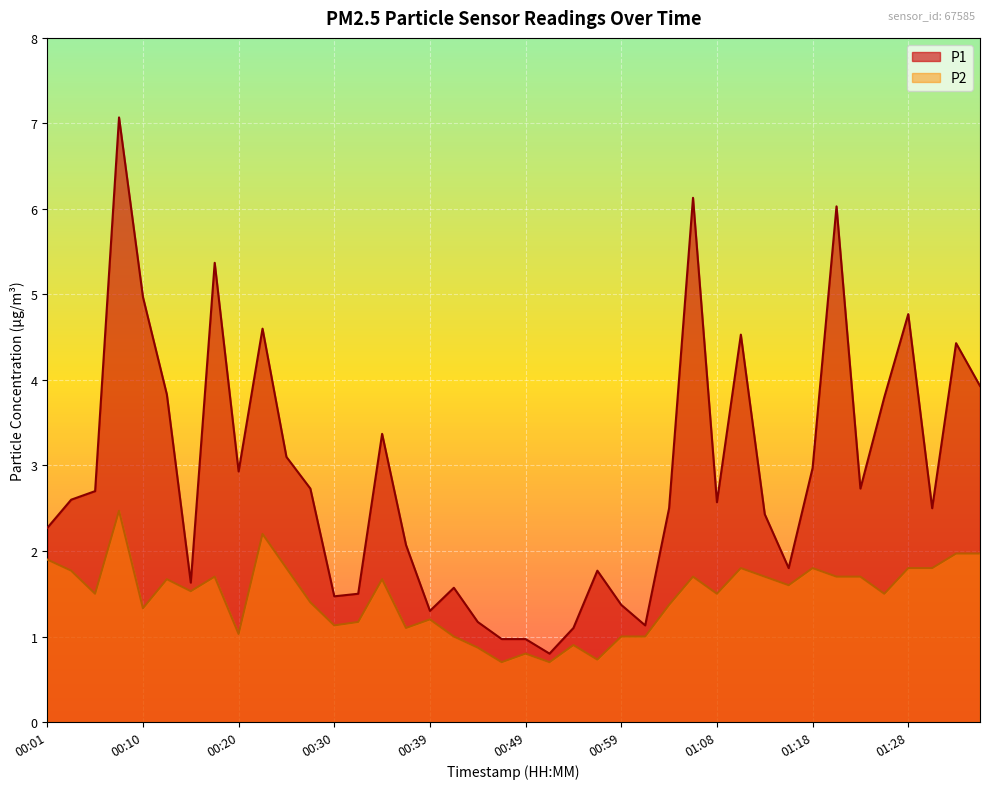

Between 00:30 and 00:49, which is larger?

00:30